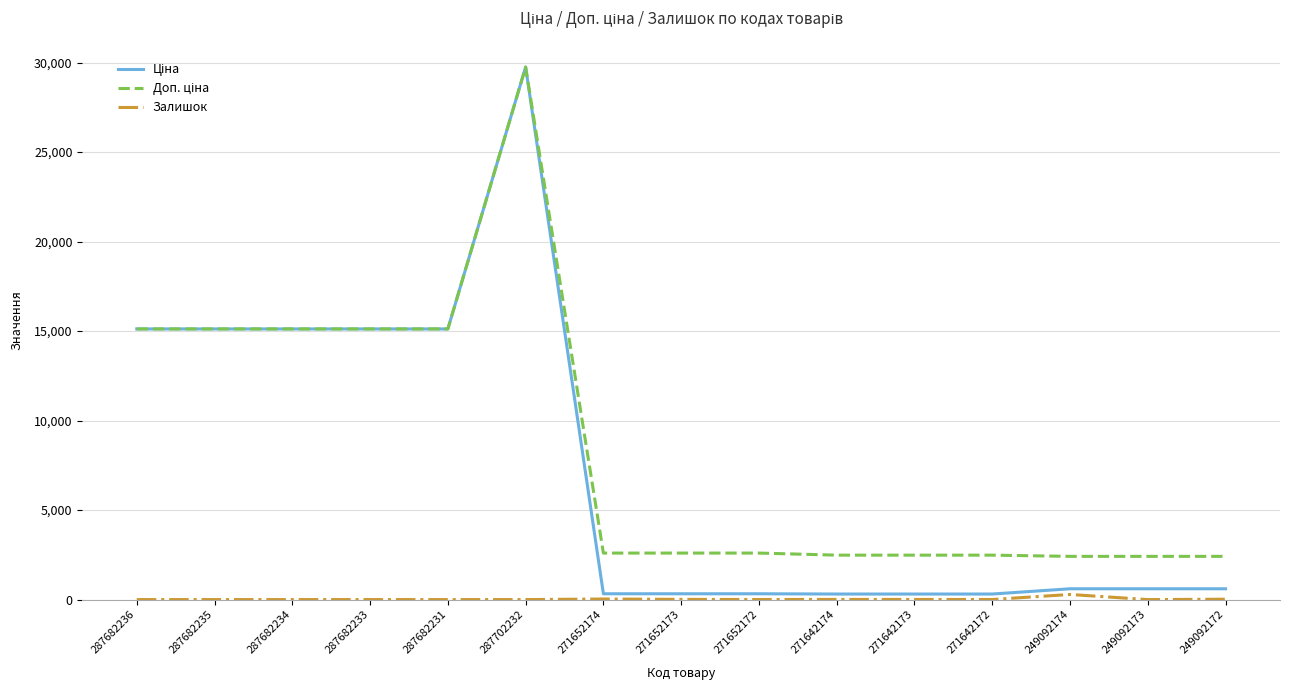

At which category is the sum across all series the highest?

287702232